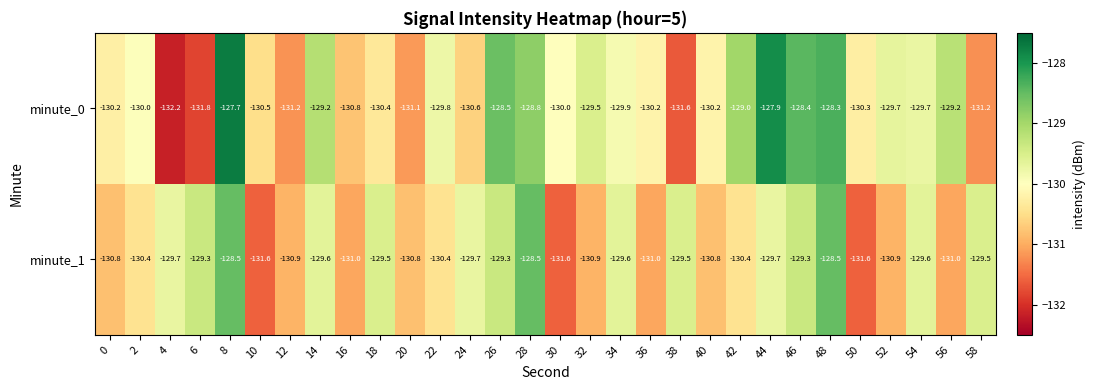

Count the number of categories in the chart.

30